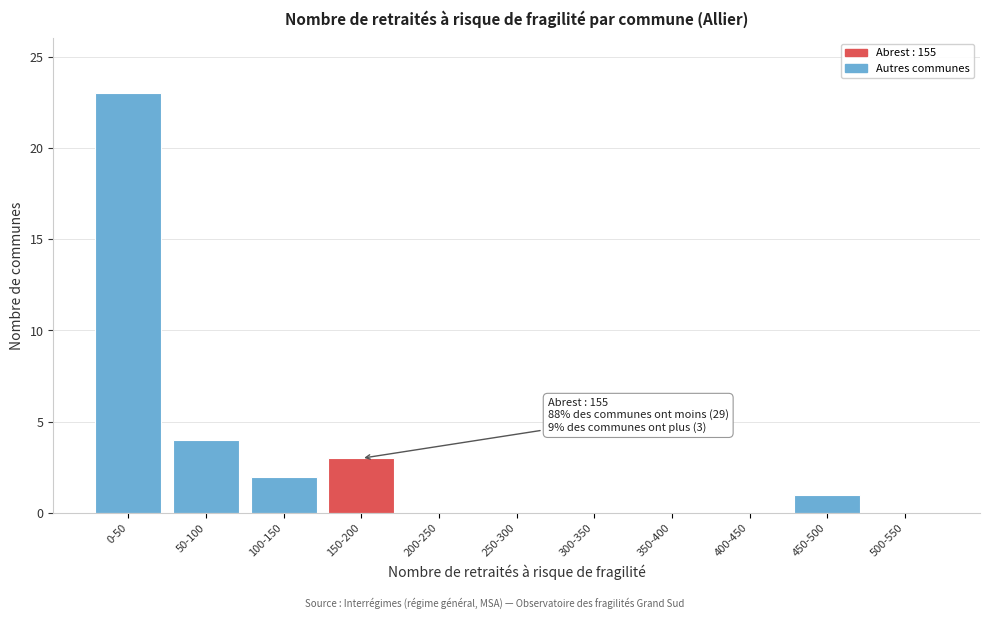

Reading left to right, list all the values displayed in this chart.

0-50=23	50-100=4	100-150=2	150-200=3	200-250=0	250-300=0	300-350=0	350-400=0	400-450=0	450-500=1	500-550=0